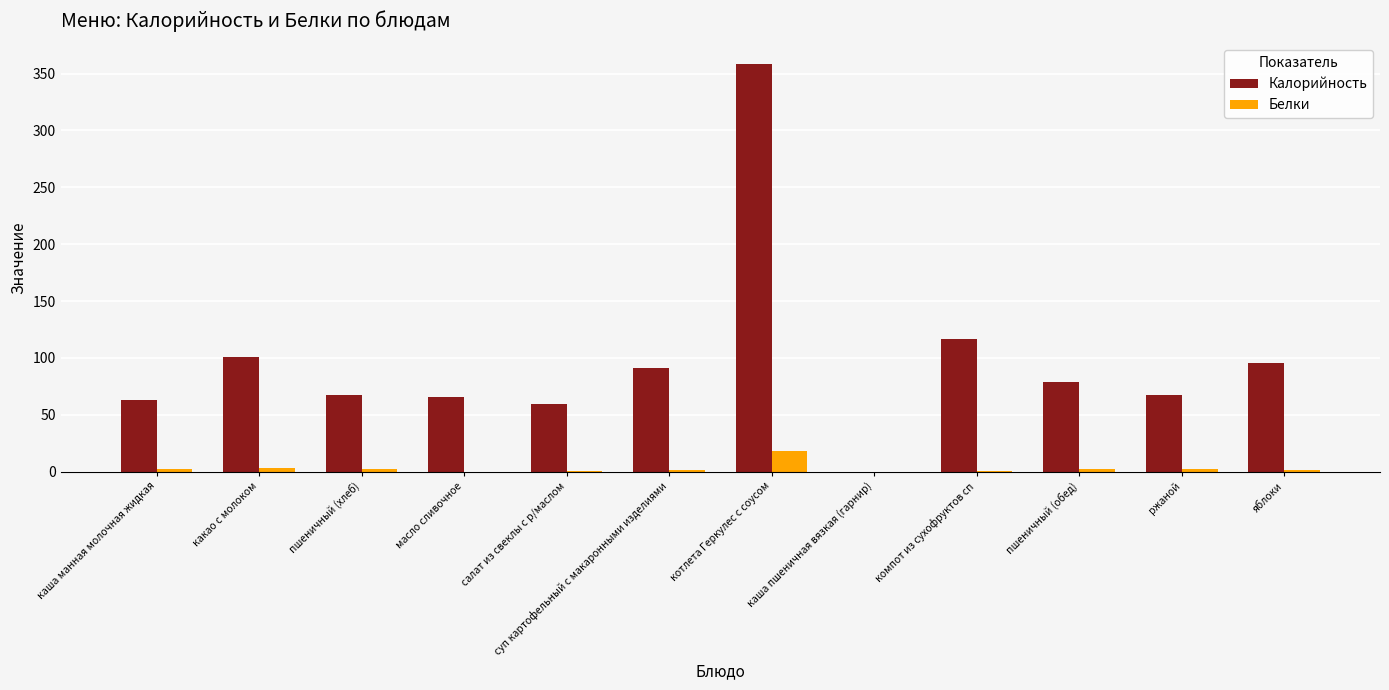

Is it true that Калорийность equals 63.0 at каша манная молочная жидкая?

True